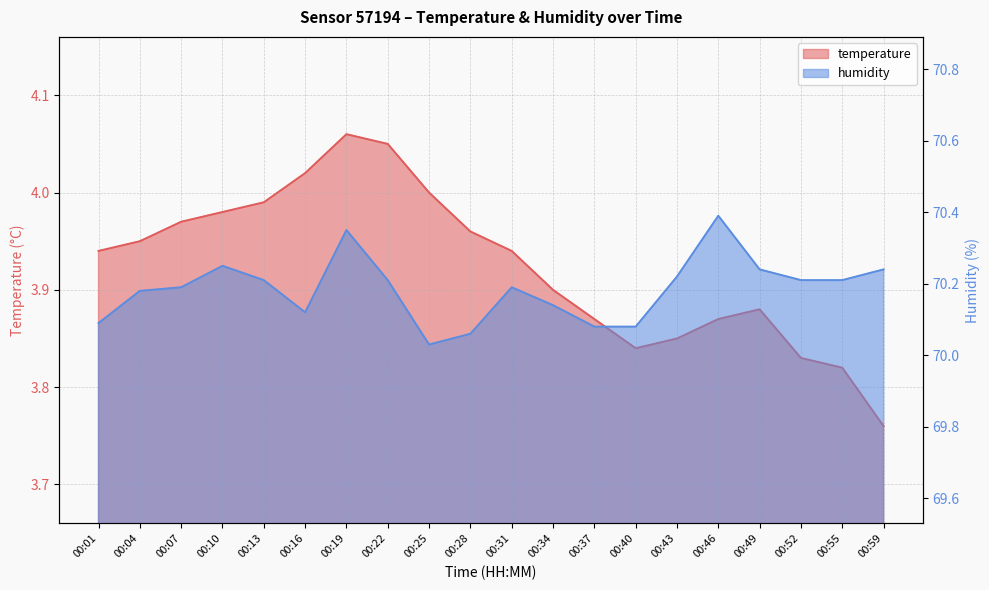

At which category does the chart reach its minimum across all series?

00:59